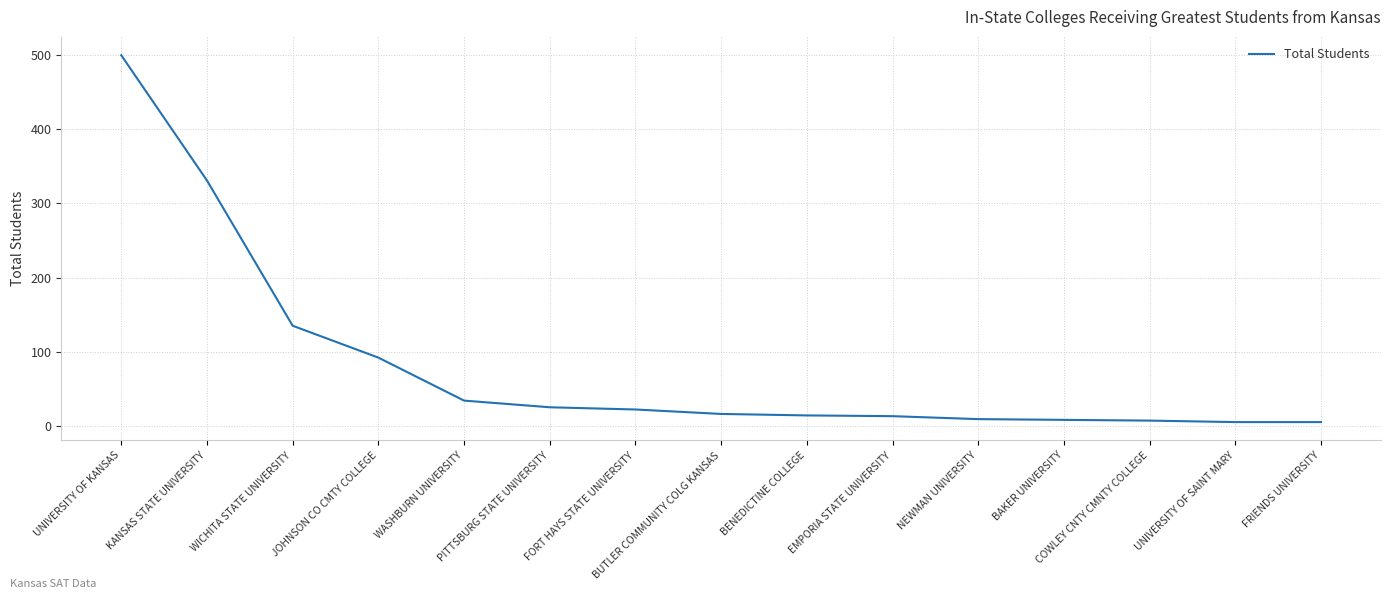

Where does the data first go above 16?

UNIVERSITY OF KANSAS